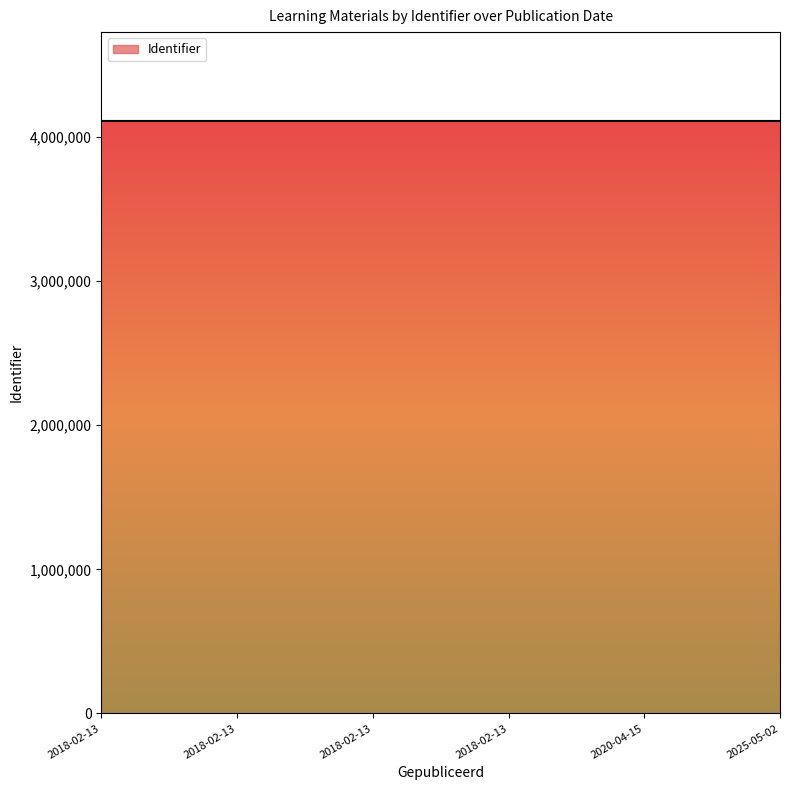

Reading left to right, transcribe all the data shown in this chart.

4109387	4109388	4109393	4109394	4109395	4109396